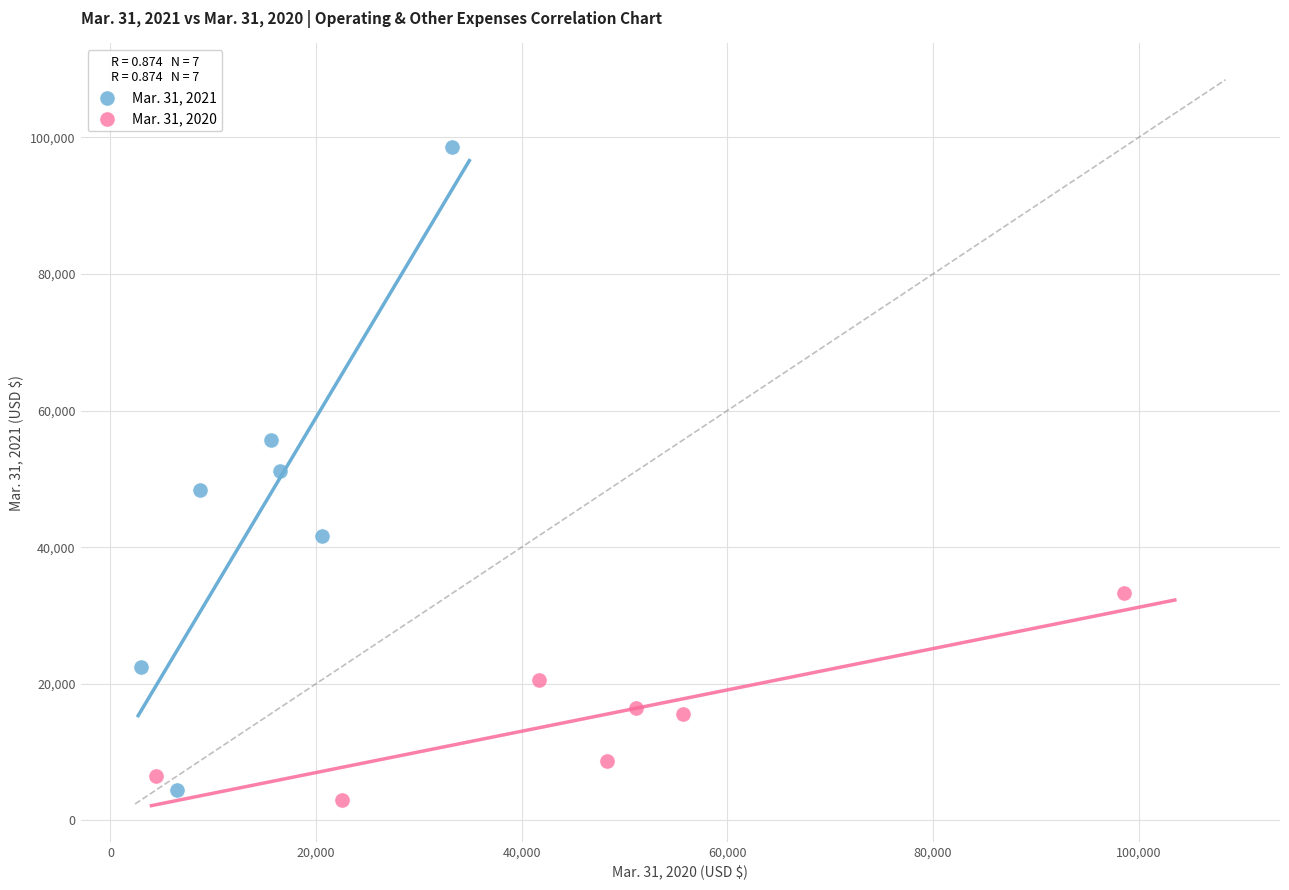

Which series reaches the maximum Y coordinate?

Mar. 31, 2021